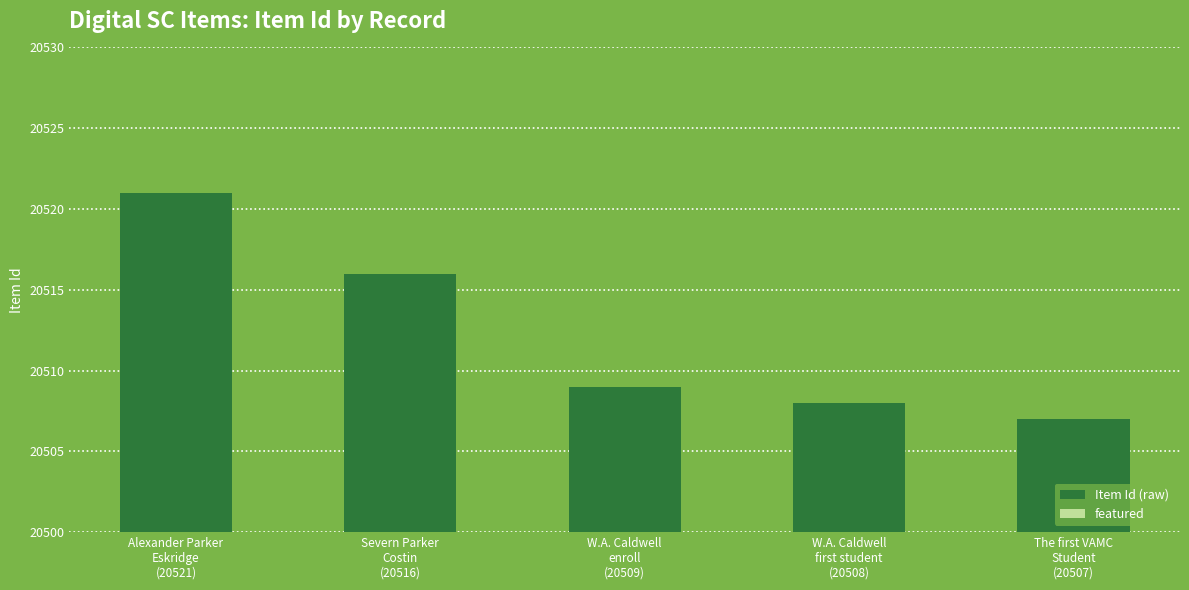

What is the difference between the second highest and minimum values?

9